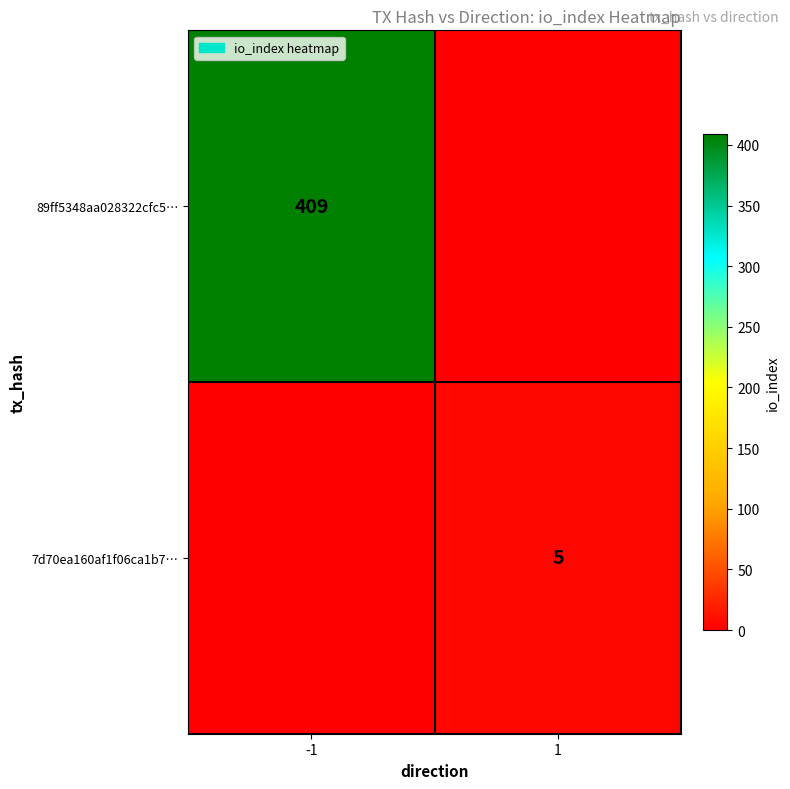

The value of 7d70ea160af1f06ca1b7… at 1 is 7. True or false?

False